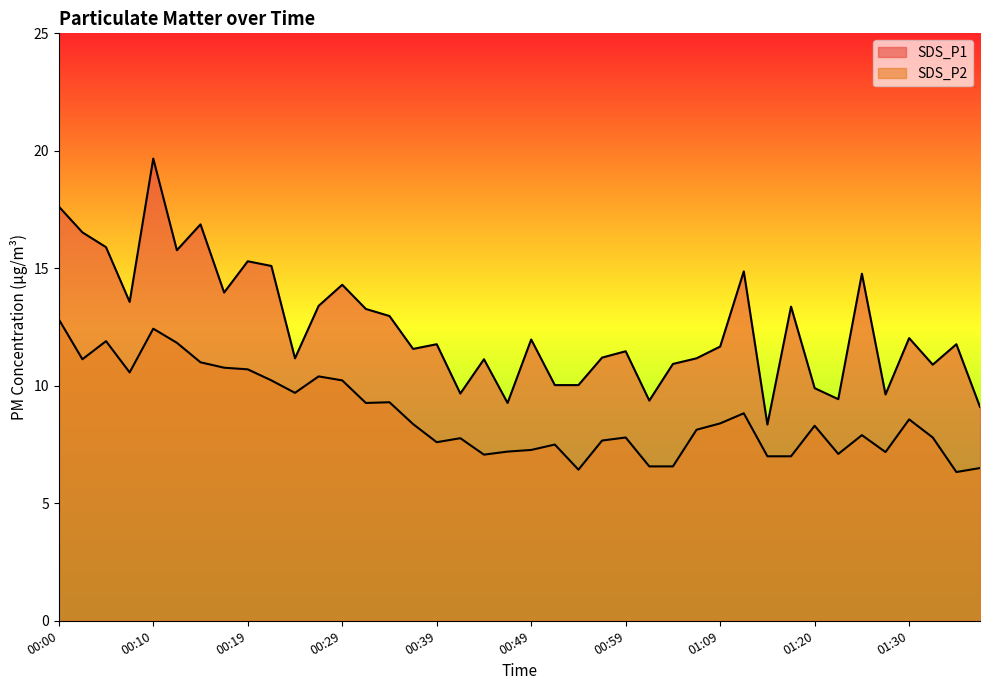

At which label does SDS_P1 first exceed 11?

00:00